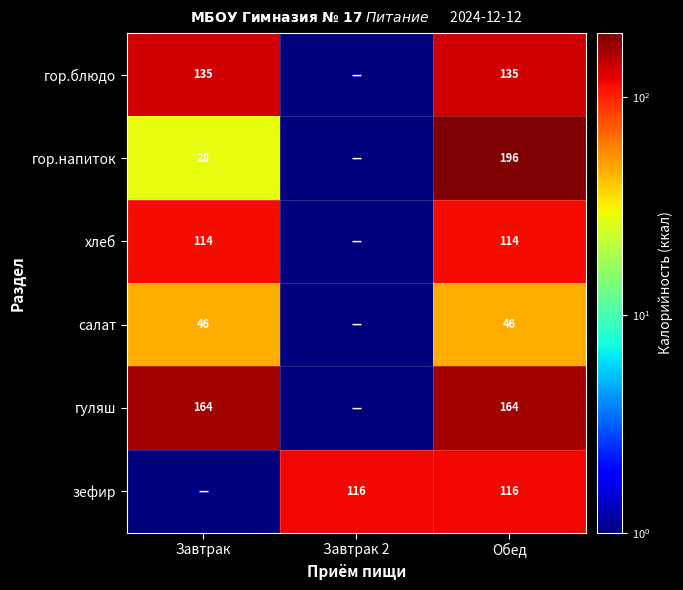

At which category is the sum across all series the highest?

Обед